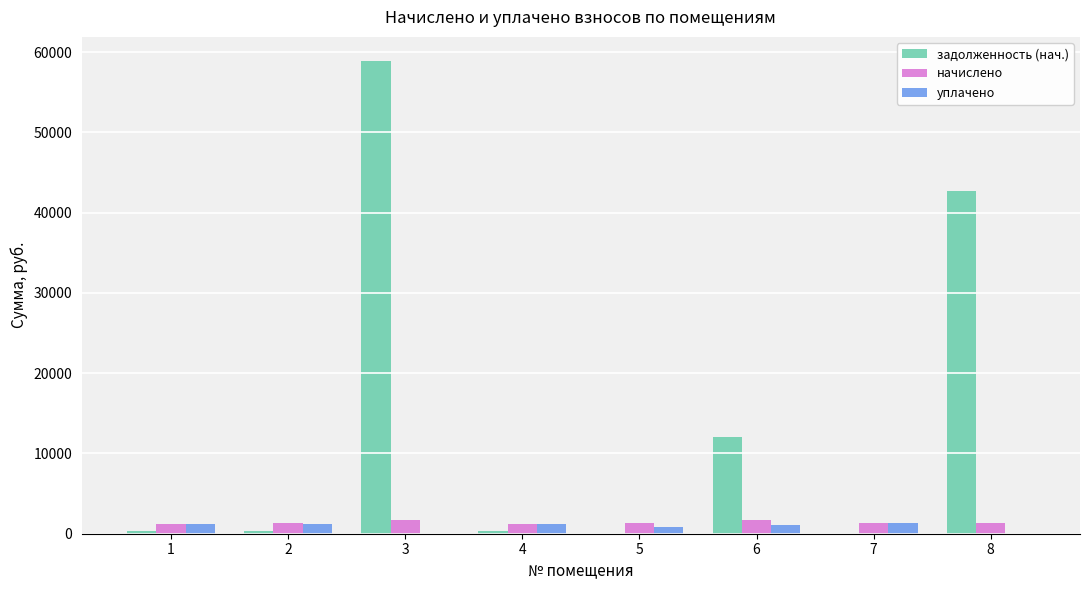

What is the sum of all начислено values?

11034.3